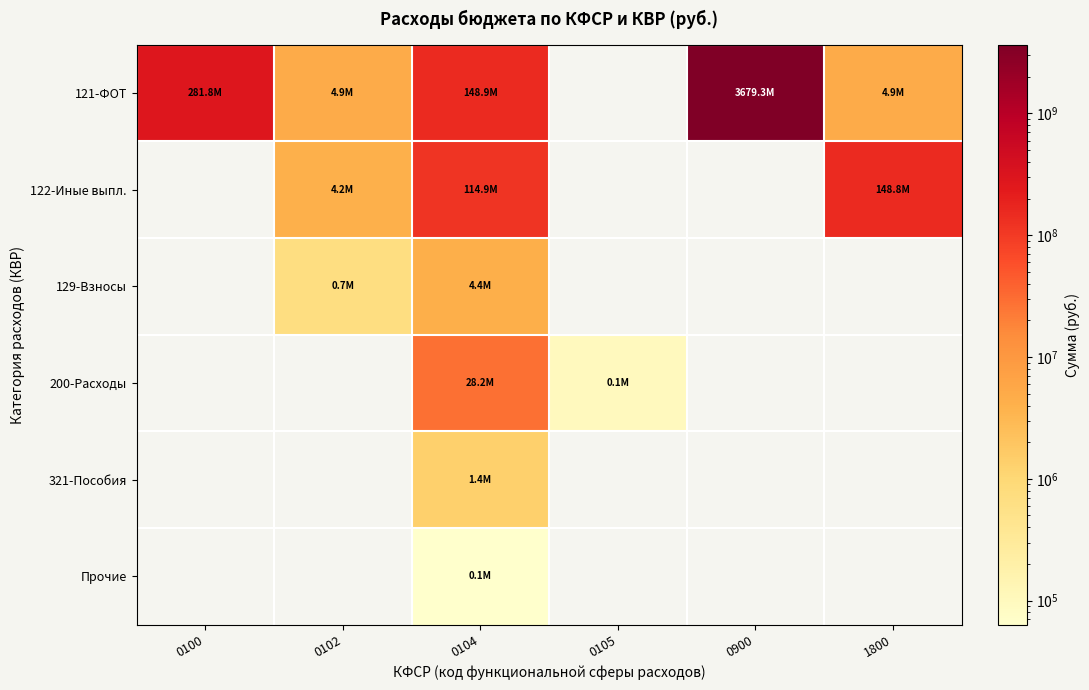

What is the spread (max minus min) of values at 0100?

281842985.8